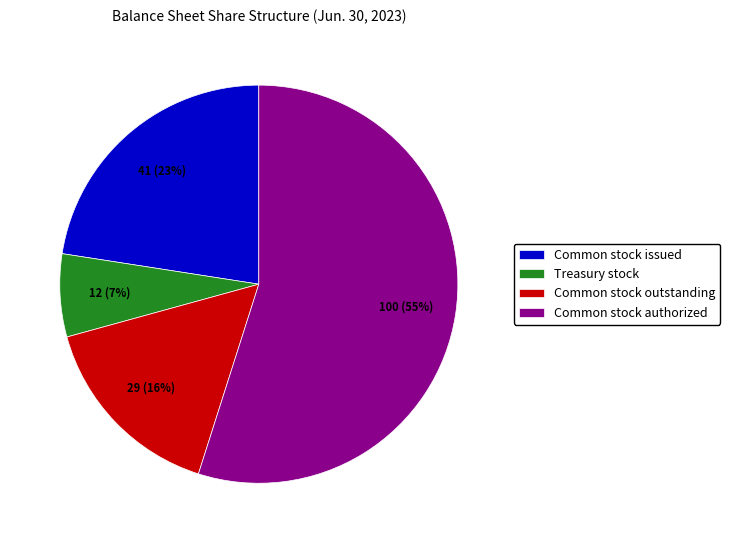

Combined, do Common stock authorized and Treasury stock account for over 50%?

Yes